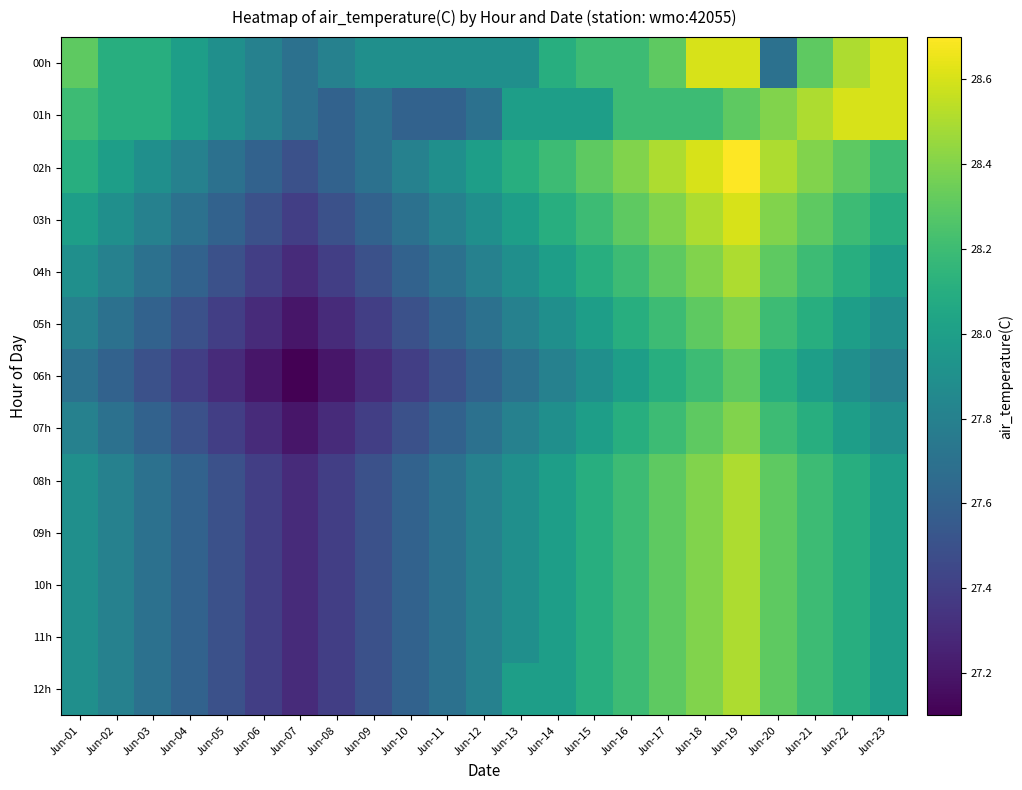

Reading right to left, transcribe all the data shown in this chart.

00h: Jun-23=28.6	Jun-22=28.5	Jun-21=28.3	Jun-20=27.7	Jun-19=28.6	Jun-18=28.6	Jun-17=28.3	Jun-16=28.2	Jun-15=28.2	Jun-14=28.1	Jun-13=27.9	Jun-12=27.9	Jun-11=27.9	Jun-10=27.9	Jun-09=27.9	Jun-08=27.8	Jun-07=27.7	Jun-06=27.8	Jun-05=27.9	Jun-04=28.0	Jun-03=28.1	Jun-02=28.1	Jun-01=28.3
01h: Jun-23=28.6	Jun-22=28.6	Jun-21=28.5	Jun-20=28.4	Jun-19=28.3	Jun-18=28.2	Jun-17=28.2	Jun-16=28.2	Jun-15=28.0	Jun-14=28.0	Jun-13=28.0	Jun-12=27.7	Jun-11=27.6	Jun-10=27.6	Jun-09=27.7	Jun-08=27.6	Jun-07=27.7	Jun-06=27.8	Jun-05=27.9	Jun-04=28.0	Jun-03=28.1	Jun-02=28.1	Jun-01=28.2
02h: Jun-23=28.2	Jun-22=28.3	Jun-21=28.4	Jun-20=28.5	Jun-19=28.7	Jun-18=28.6	Jun-17=28.5	Jun-16=28.4	Jun-15=28.3	Jun-14=28.2	Jun-13=28.1	Jun-12=28.0	Jun-11=27.9	Jun-10=27.8	Jun-09=27.7	Jun-08=27.6	Jun-07=27.5	Jun-06=27.6	Jun-05=27.7	Jun-04=27.8	Jun-03=27.9	Jun-02=28.0	Jun-01=28.1
03h: Jun-23=28.1	Jun-22=28.2	Jun-21=28.3	Jun-20=28.4	Jun-19=28.6	Jun-18=28.5	Jun-17=28.4	Jun-16=28.3	Jun-15=28.2	Jun-14=28.1	Jun-13=28.0	Jun-12=27.9	Jun-11=27.8	Jun-10=27.7	Jun-09=27.6	Jun-08=27.5	Jun-07=27.4	Jun-06=27.5	Jun-05=27.6	Jun-04=27.7	Jun-03=27.8	Jun-02=27.9	Jun-01=28.0
04h: Jun-23=28.0	Jun-22=28.1	Jun-21=28.2	Jun-20=28.3	Jun-19=28.5	Jun-18=28.4	Jun-17=28.3	Jun-16=28.2	Jun-15=28.1	Jun-14=28.0	Jun-13=27.9	Jun-12=27.8	Jun-11=27.7	Jun-10=27.6	Jun-09=27.5	Jun-08=27.4	Jun-07=27.3	Jun-06=27.4	Jun-05=27.5	Jun-04=27.6	Jun-03=27.7	Jun-02=27.8	Jun-01=27.9
05h: Jun-23=27.9	Jun-22=28.0	Jun-21=28.1	Jun-20=28.2	Jun-19=28.4	Jun-18=28.3	Jun-17=28.2	Jun-16=28.1	Jun-15=28.0	Jun-14=27.9	Jun-13=27.8	Jun-12=27.7	Jun-11=27.6	Jun-10=27.5	Jun-09=27.4	Jun-08=27.3	Jun-07=27.2	Jun-06=27.3	Jun-05=27.4	Jun-04=27.5	Jun-03=27.6	Jun-02=27.7	Jun-01=27.8
06h: Jun-23=27.8	Jun-22=27.9	Jun-21=28.0	Jun-20=28.1	Jun-19=28.3	Jun-18=28.2	Jun-17=28.1	Jun-16=28.0	Jun-15=27.9	Jun-14=27.8	Jun-13=27.7	Jun-12=27.6	Jun-11=27.5	Jun-10=27.4	Jun-09=27.3	Jun-08=27.2	Jun-07=27.1	Jun-06=27.2	Jun-05=27.3	Jun-04=27.4	Jun-03=27.5	Jun-02=27.6	Jun-01=27.7
07h: Jun-23=27.9	Jun-22=28.0	Jun-21=28.1	Jun-20=28.2	Jun-19=28.4	Jun-18=28.3	Jun-17=28.2	Jun-16=28.1	Jun-15=28.0	Jun-14=27.9	Jun-13=27.8	Jun-12=27.7	Jun-11=27.6	Jun-10=27.5	Jun-09=27.4	Jun-08=27.3	Jun-07=27.2	Jun-06=27.3	Jun-05=27.4	Jun-04=27.5	Jun-03=27.6	Jun-02=27.7	Jun-01=27.8
08h: Jun-23=28.0	Jun-22=28.1	Jun-21=28.2	Jun-20=28.3	Jun-19=28.5	Jun-18=28.4	Jun-17=28.3	Jun-16=28.2	Jun-15=28.1	Jun-14=28.0	Jun-13=27.9	Jun-12=27.8	Jun-11=27.7	Jun-10=27.6	Jun-09=27.5	Jun-08=27.4	Jun-07=27.3	Jun-06=27.4	Jun-05=27.5	Jun-04=27.6	Jun-03=27.7	Jun-02=27.8	Jun-01=27.9
09h: Jun-23=28.0	Jun-22=28.1	Jun-21=28.2	Jun-20=28.3	Jun-19=28.5	Jun-18=28.4	Jun-17=28.3	Jun-16=28.2	Jun-15=28.1	Jun-14=28.0	Jun-13=27.9	Jun-12=27.8	Jun-11=27.7	Jun-10=27.6	Jun-09=27.5	Jun-08=27.4	Jun-07=27.3	Jun-06=27.4	Jun-05=27.5	Jun-04=27.6	Jun-03=27.7	Jun-02=27.8	Jun-01=27.9
10h: Jun-23=28.0	Jun-22=28.1	Jun-21=28.2	Jun-20=28.3	Jun-19=28.5	Jun-18=28.4	Jun-17=28.3	Jun-16=28.2	Jun-15=28.1	Jun-14=28.0	Jun-13=27.9	Jun-12=27.8	Jun-11=27.7	Jun-10=27.6	Jun-09=27.5	Jun-08=27.4	Jun-07=27.3	Jun-06=27.4	Jun-05=27.5	Jun-04=27.6	Jun-03=27.7	Jun-02=27.8	Jun-01=27.9
11h: Jun-23=28.0	Jun-22=28.1	Jun-21=28.2	Jun-20=28.3	Jun-19=28.5	Jun-18=28.4	Jun-17=28.3	Jun-16=28.2	Jun-15=28.1	Jun-14=28.0	Jun-13=27.9	Jun-12=27.8	Jun-11=27.7	Jun-10=27.6	Jun-09=27.5	Jun-08=27.4	Jun-07=27.3	Jun-06=27.4	Jun-05=27.5	Jun-04=27.6	Jun-03=27.7	Jun-02=27.8	Jun-01=27.9
12h: Jun-23=28.0	Jun-22=28.1	Jun-21=28.2	Jun-20=28.3	Jun-19=28.5	Jun-18=28.4	Jun-17=28.3	Jun-16=28.2	Jun-15=28.1	Jun-14=28.0	Jun-13=28.0	Jun-12=27.8	Jun-11=27.7	Jun-10=27.6	Jun-09=27.5	Jun-08=27.4	Jun-07=27.3	Jun-06=27.4	Jun-05=27.5	Jun-04=27.6	Jun-03=27.7	Jun-02=27.8	Jun-01=27.9